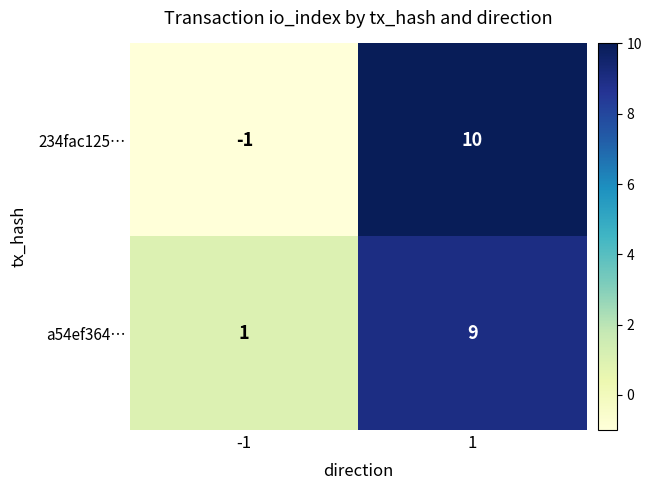

The value of 234fac125… at 1 is 17. True or false?

False